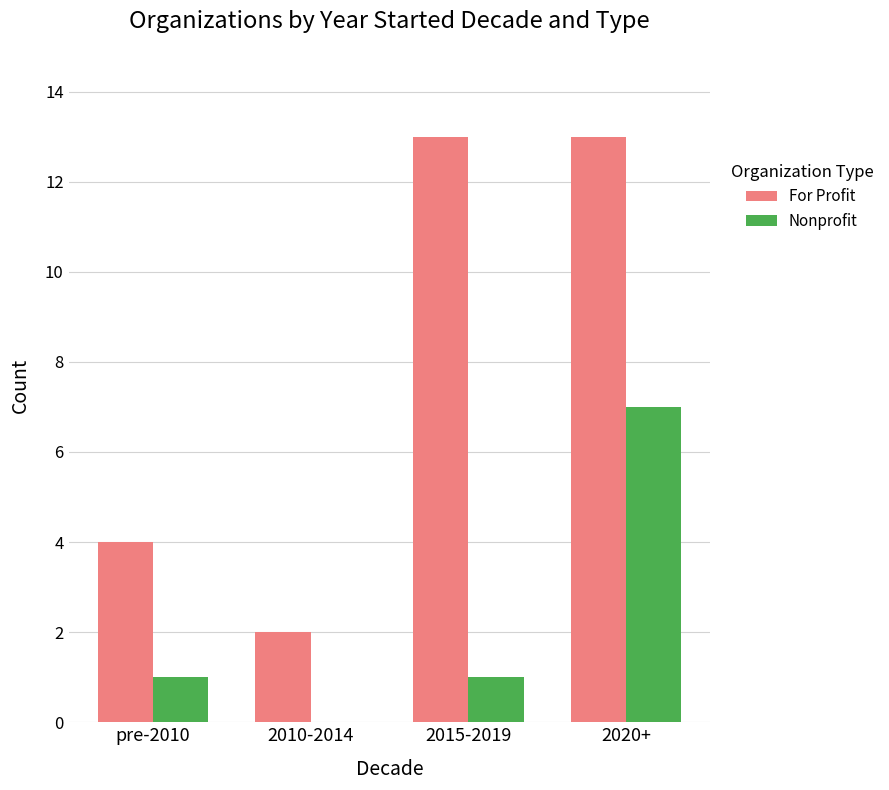

Reading left to right, extract all data points from this chart.

For Profit: pre-2010=4	2010-2014=2	2015-2019=13	2020+=13
Nonprofit: pre-2010=1	2010-2014=0	2015-2019=1	2020+=7